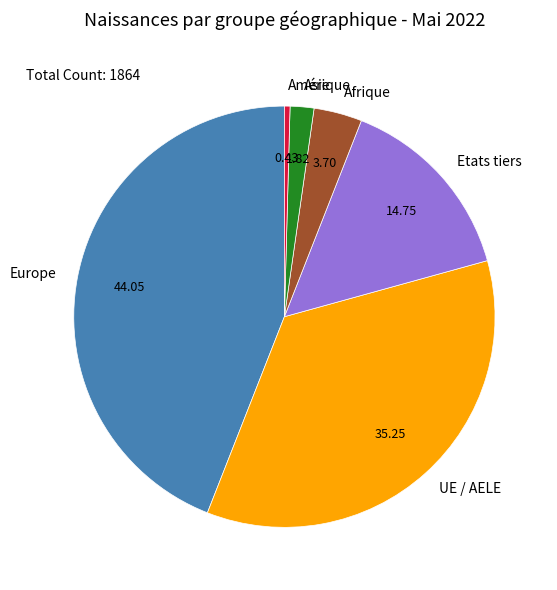

How many slices are in this pie chart?

6